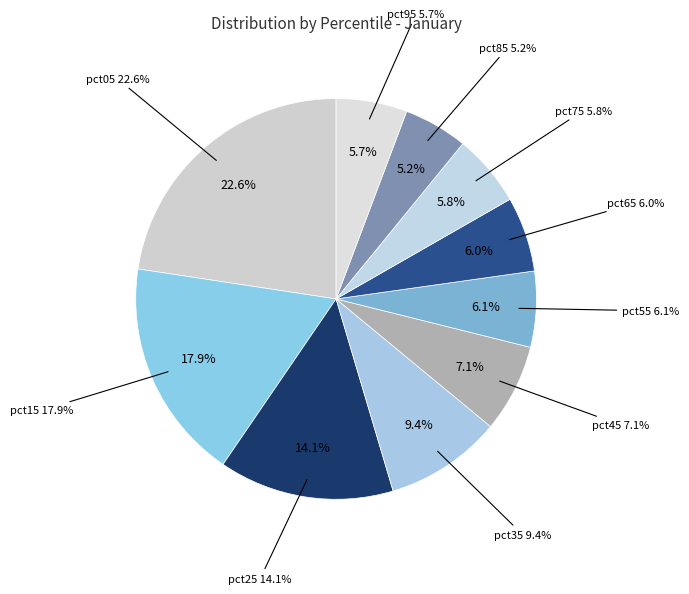

What portion of the pie excludes pct55?

93.9%